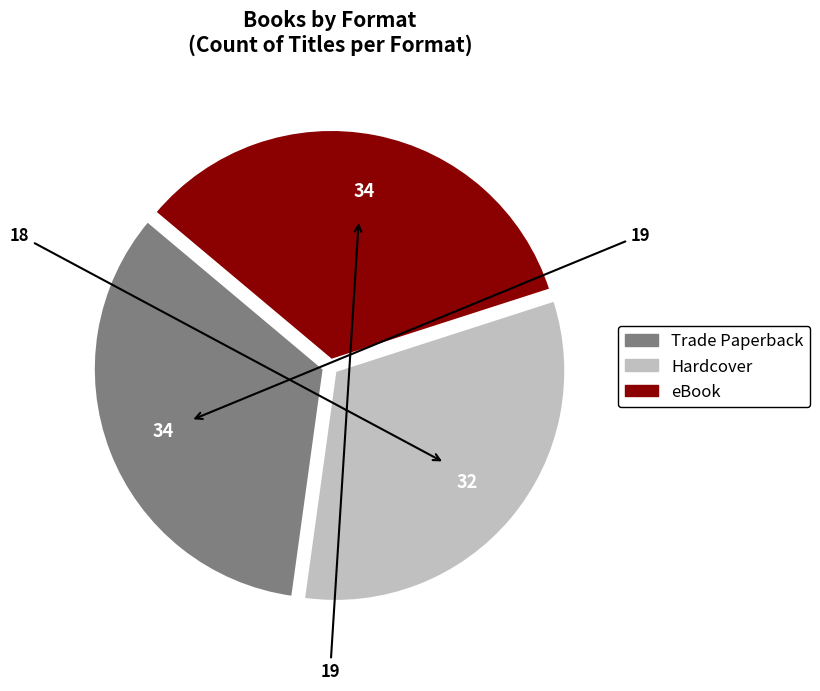

Is there any slice that represents more than half of the pie?

No